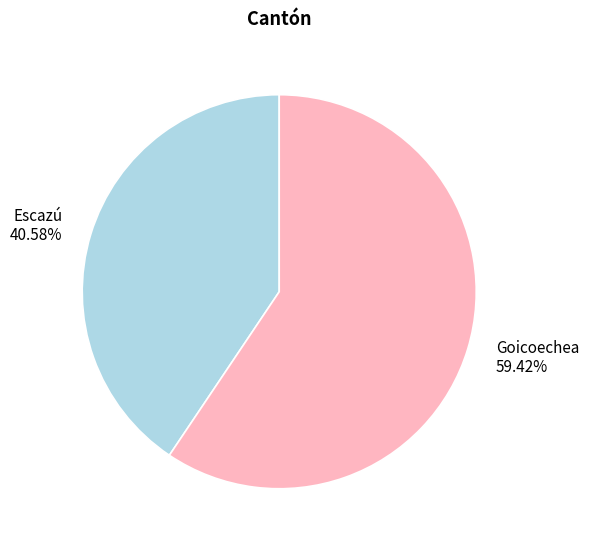

Rank the categories by value from lowest to highest.

Escazú, Goicoechea